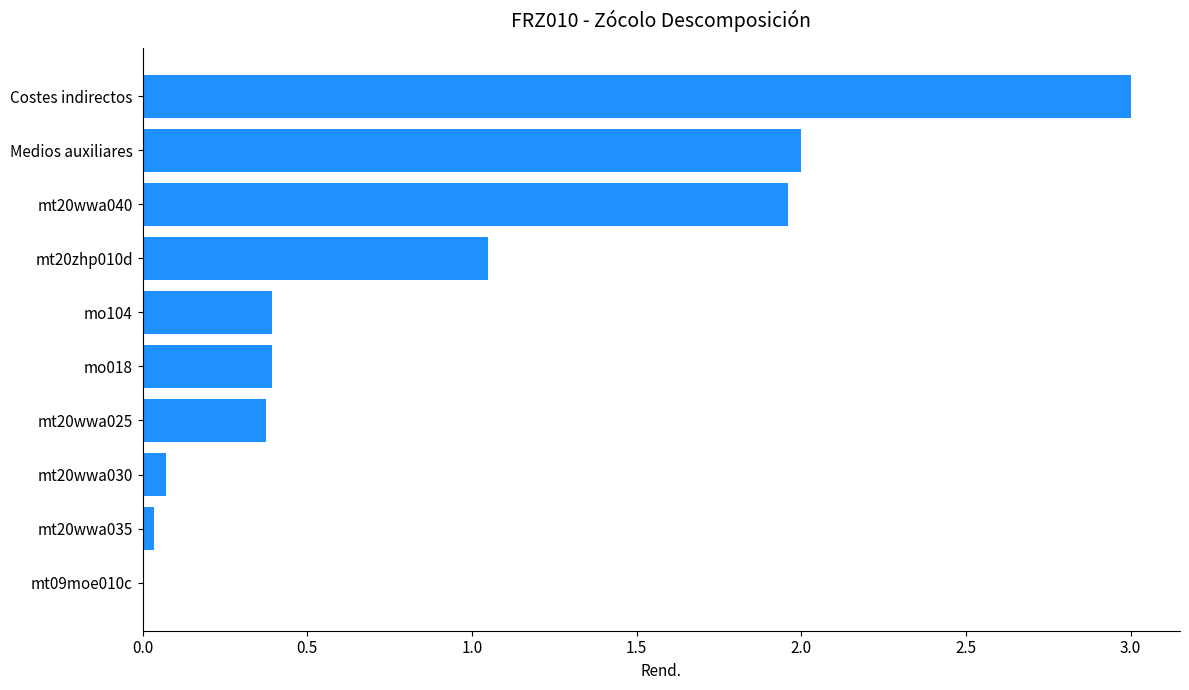

What is the sum of all values?

9.3